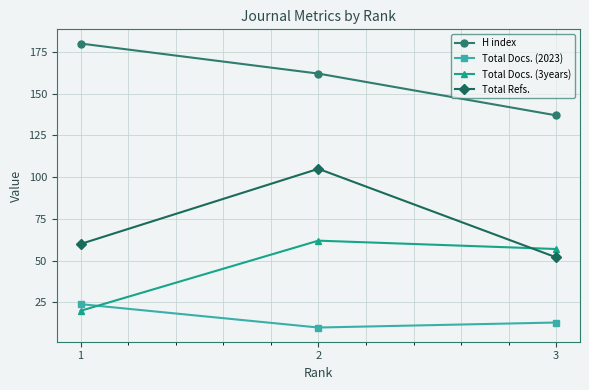

Which category has the highest value in the Total Docs. (3years) series?

2